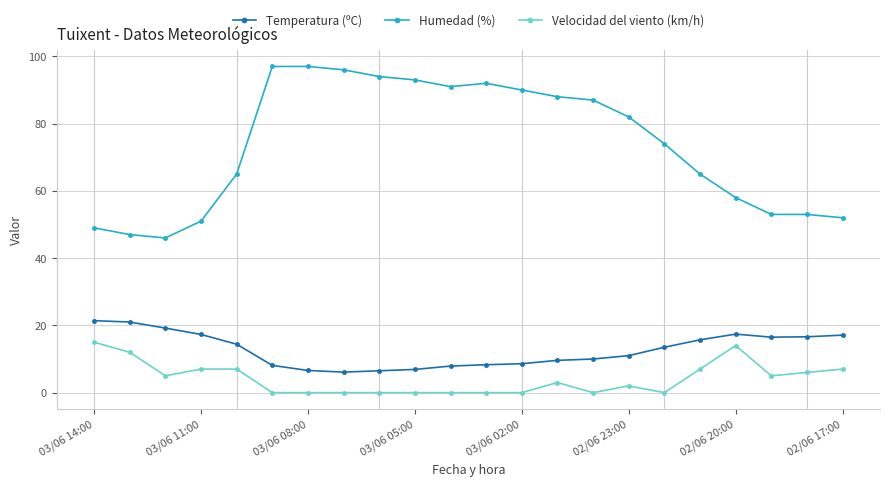

What is the difference between the maximum and minimum values in the Temperatura (ºC) series?

15.3